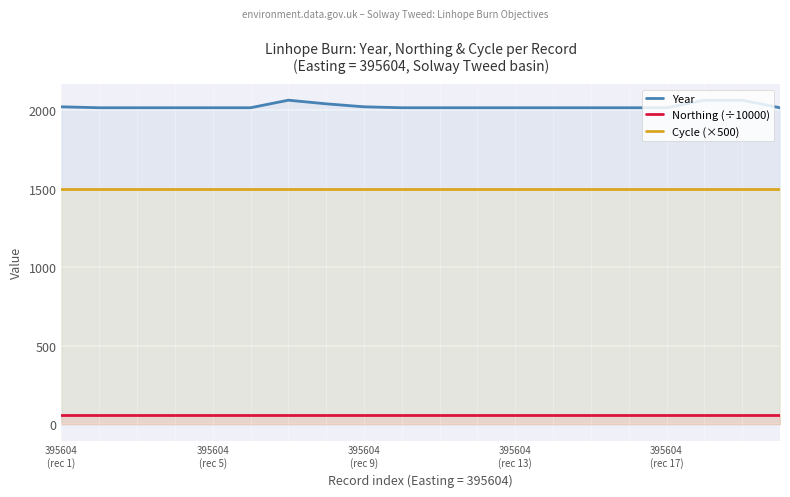

Does the chart display data point markers on the line(s)?

No